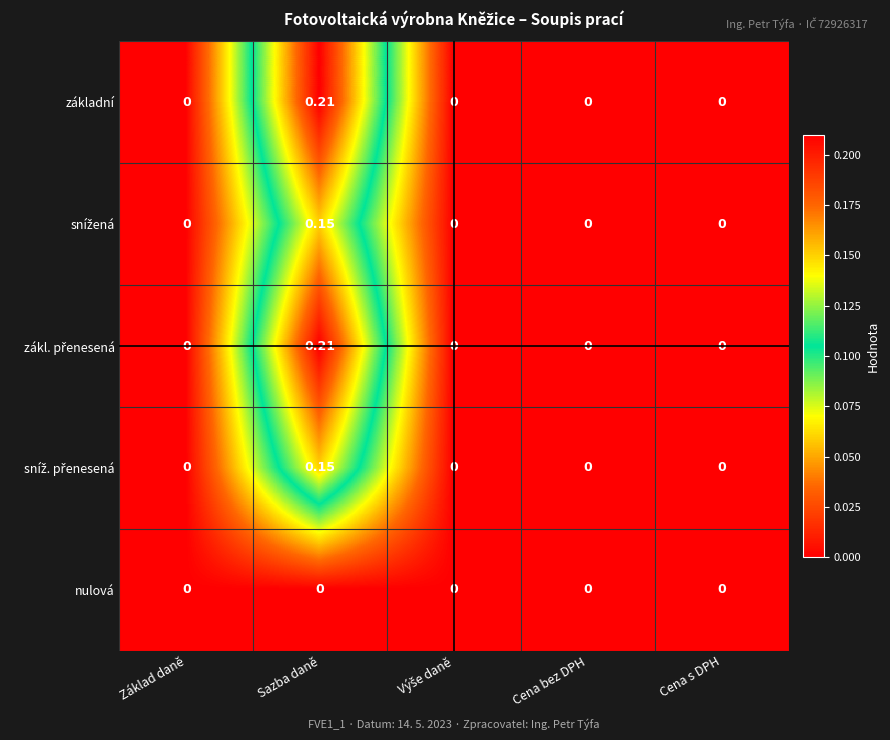

At which category is the sum across all series the highest?

Sazba daně